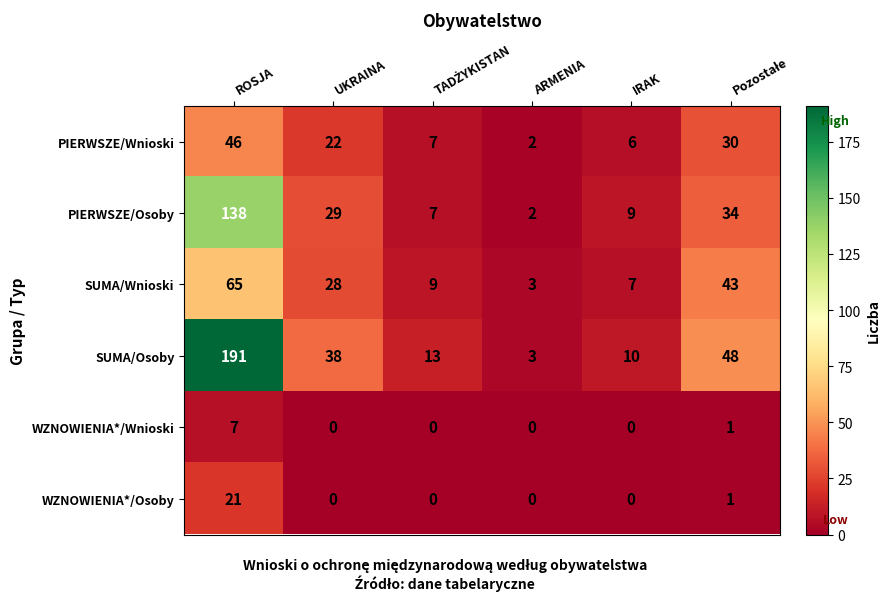

Rank the series by their maximum value, from highest to lowest.

SUMA/Osoby, PIERWSZE/Osoby, SUMA/Wnioski, PIERWSZE/Wnioski, WZNOWIENIA*/Osoby, WZNOWIENIA*/Wnioski